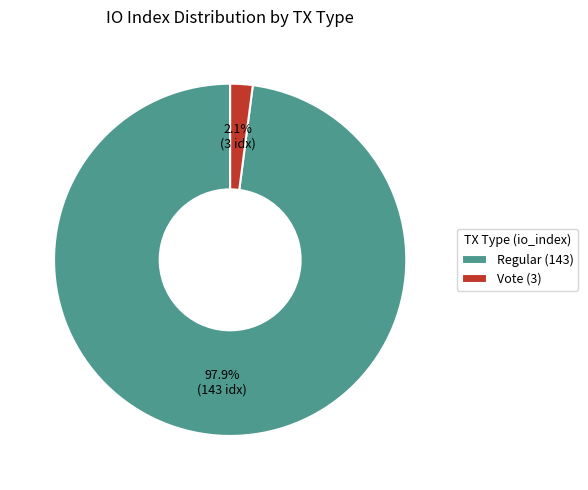

Is it true that Regular (143) is 98% of the pie?

True